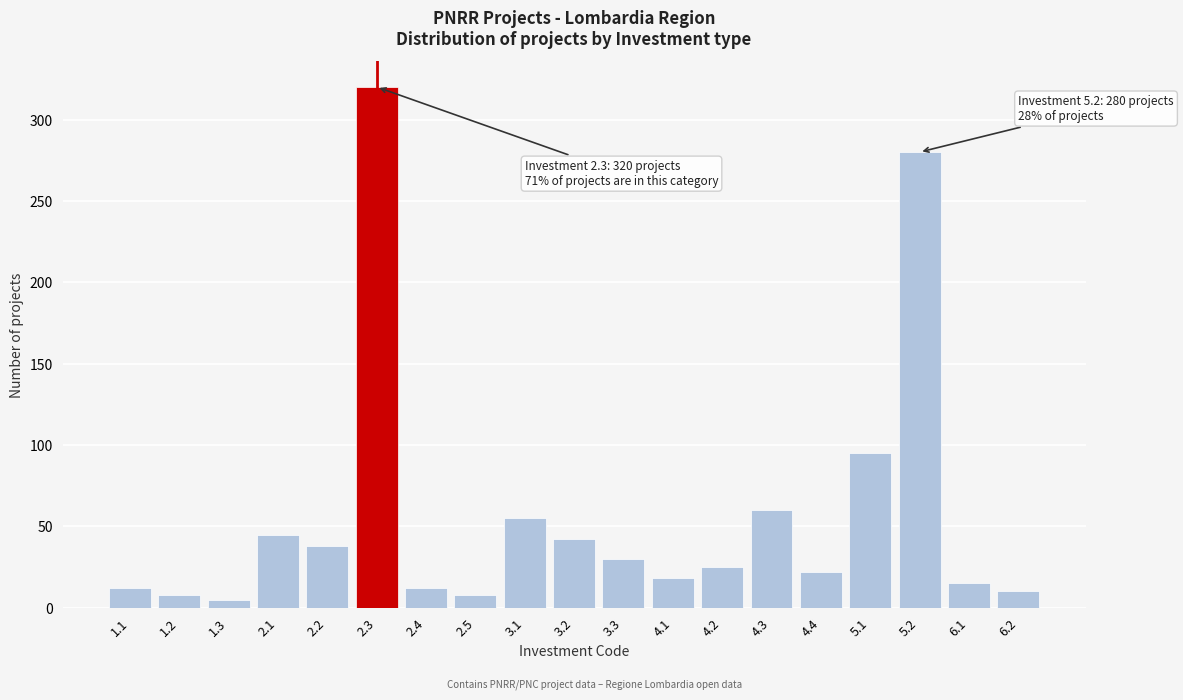

Reading right to left, list all the values displayed in this chart.

6.2=10	6.1=15	5.2=280	5.1=95	4.4=22	4.3=60	4.2=25	4.1=18	3.3=30	3.2=42	3.1=55	2.5=8	2.4=12	2.3=320	2.2=38	2.1=45	1.3=5	1.2=8	1.1=12